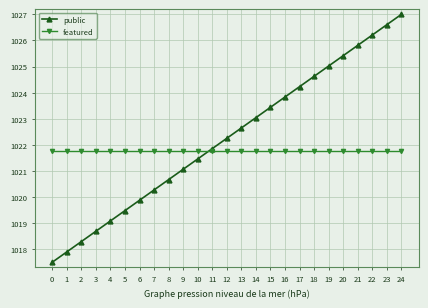

What is the difference between the highest and lowest values at 23?

4.9